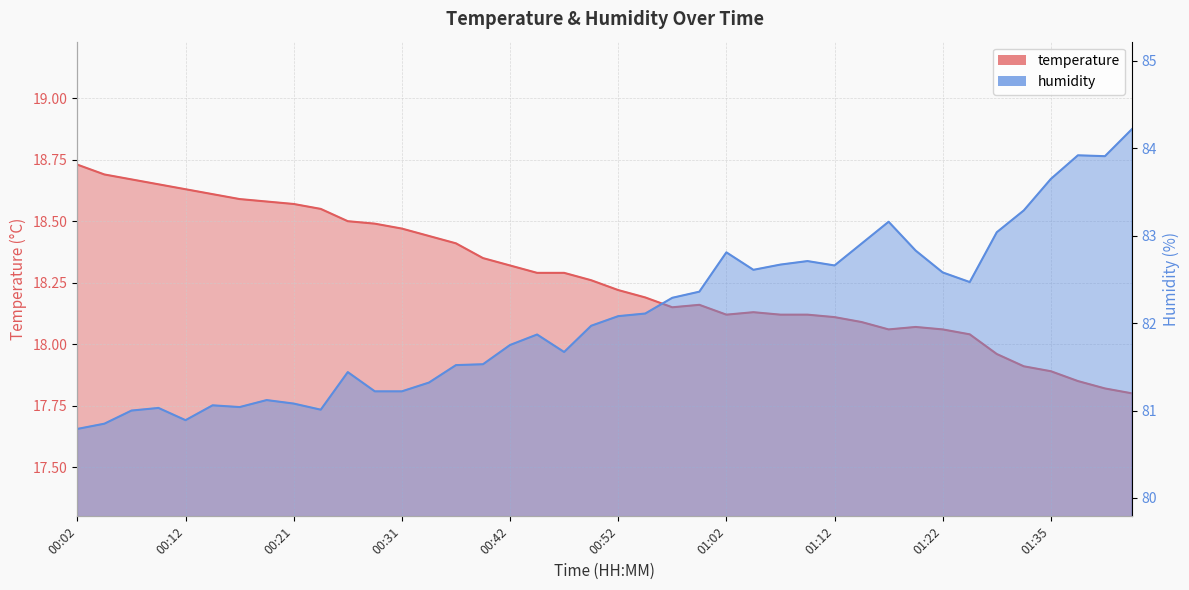

What is the sum of the humidity values at 01:09 and 01:35?

166.4